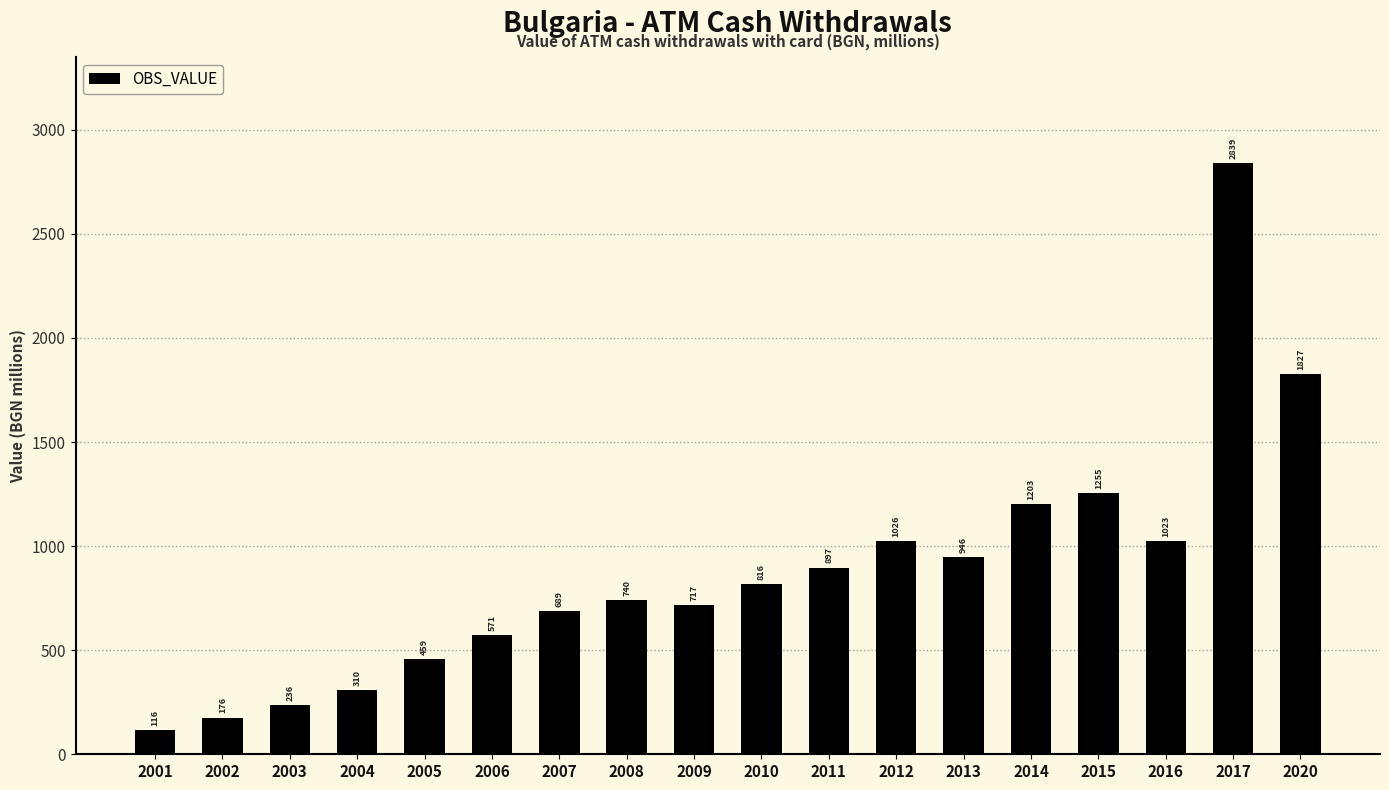

What is the value of the 6th bar from the left?

571.2